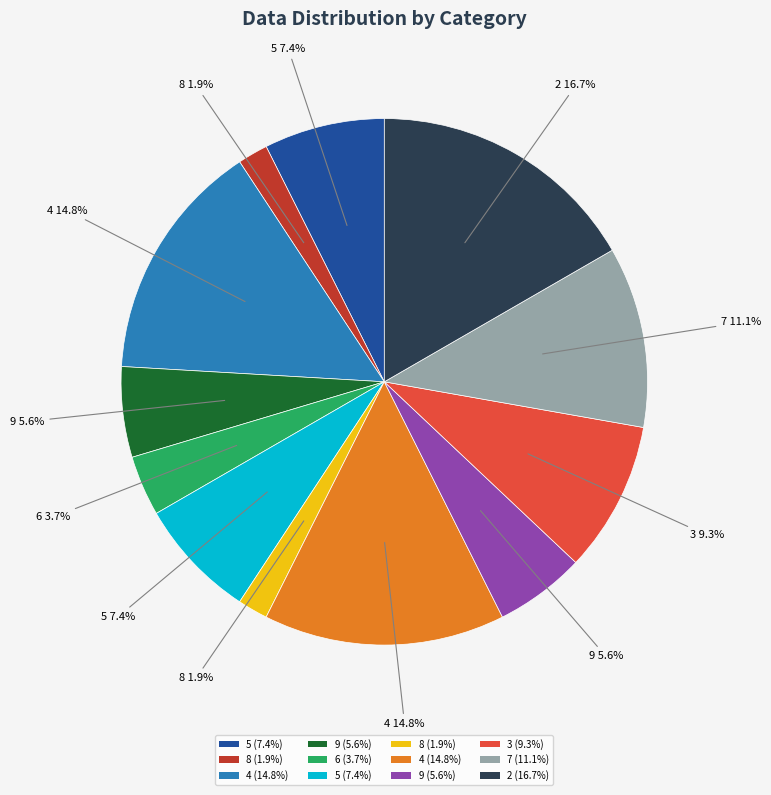

Is there any slice that represents more than half of the pie?

No